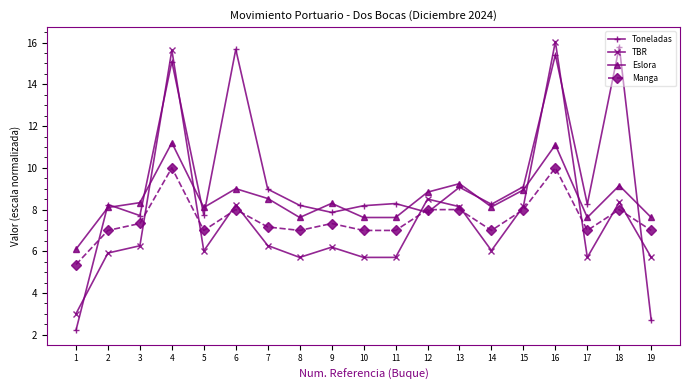

How many values in the Eslora series exceed 8?

13